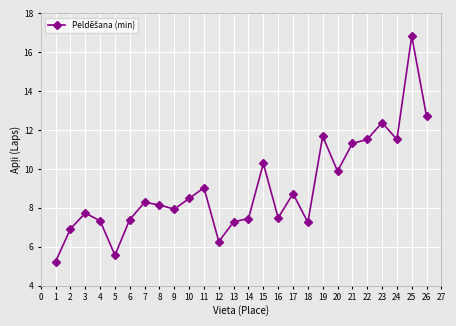

True or false: the data shows 5.2 at 20.

False